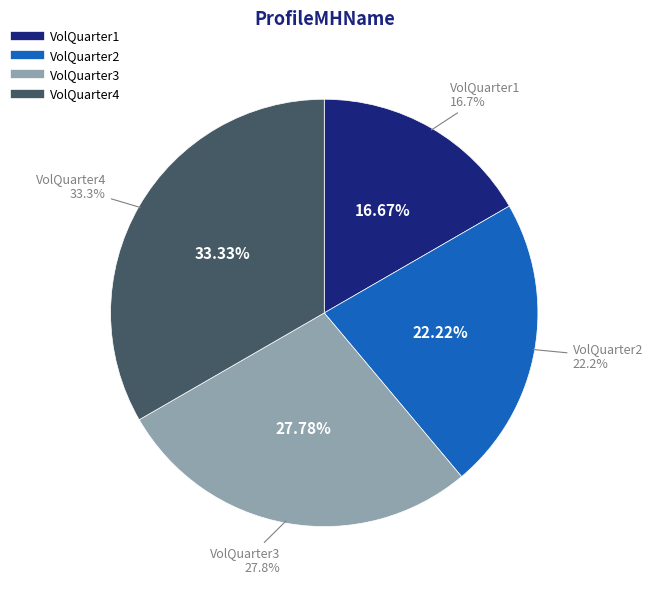

Does any single category account for the majority?

No